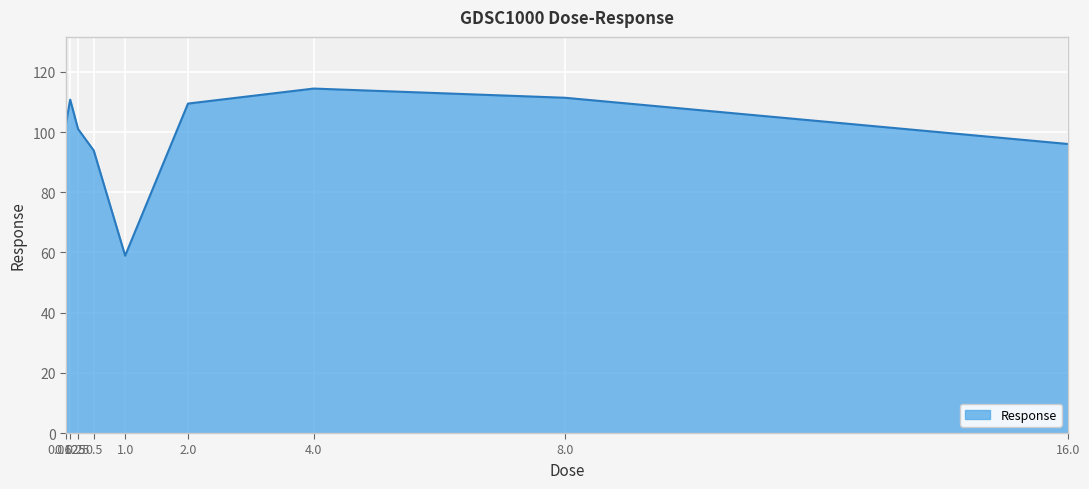

Reading left to right, transcribe all the data shown in this chart.

0.0625=103.3	0.125=110.8	0.25=101.0	0.5=93.9	1.0=58.9	2.0=109.4	4.0=114.4	8.0=111.4	16.0=96.0